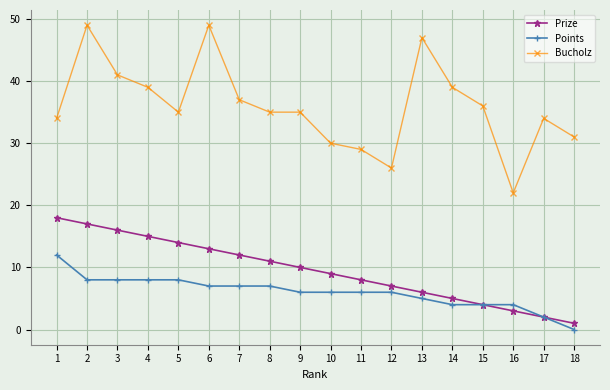

True or false: Prize and Bucholz cross at least once.

False